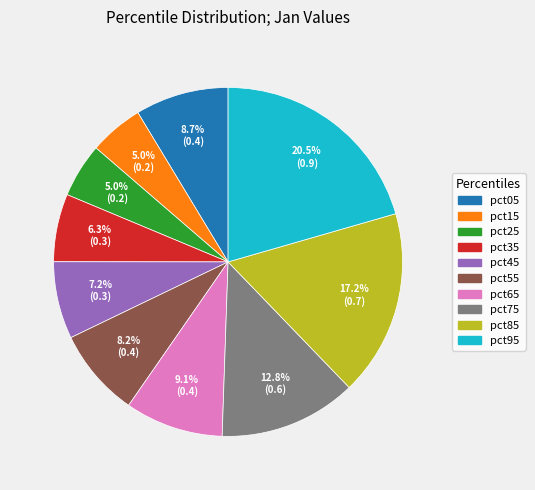

Is it true that pct45 is 7% of the pie?

True